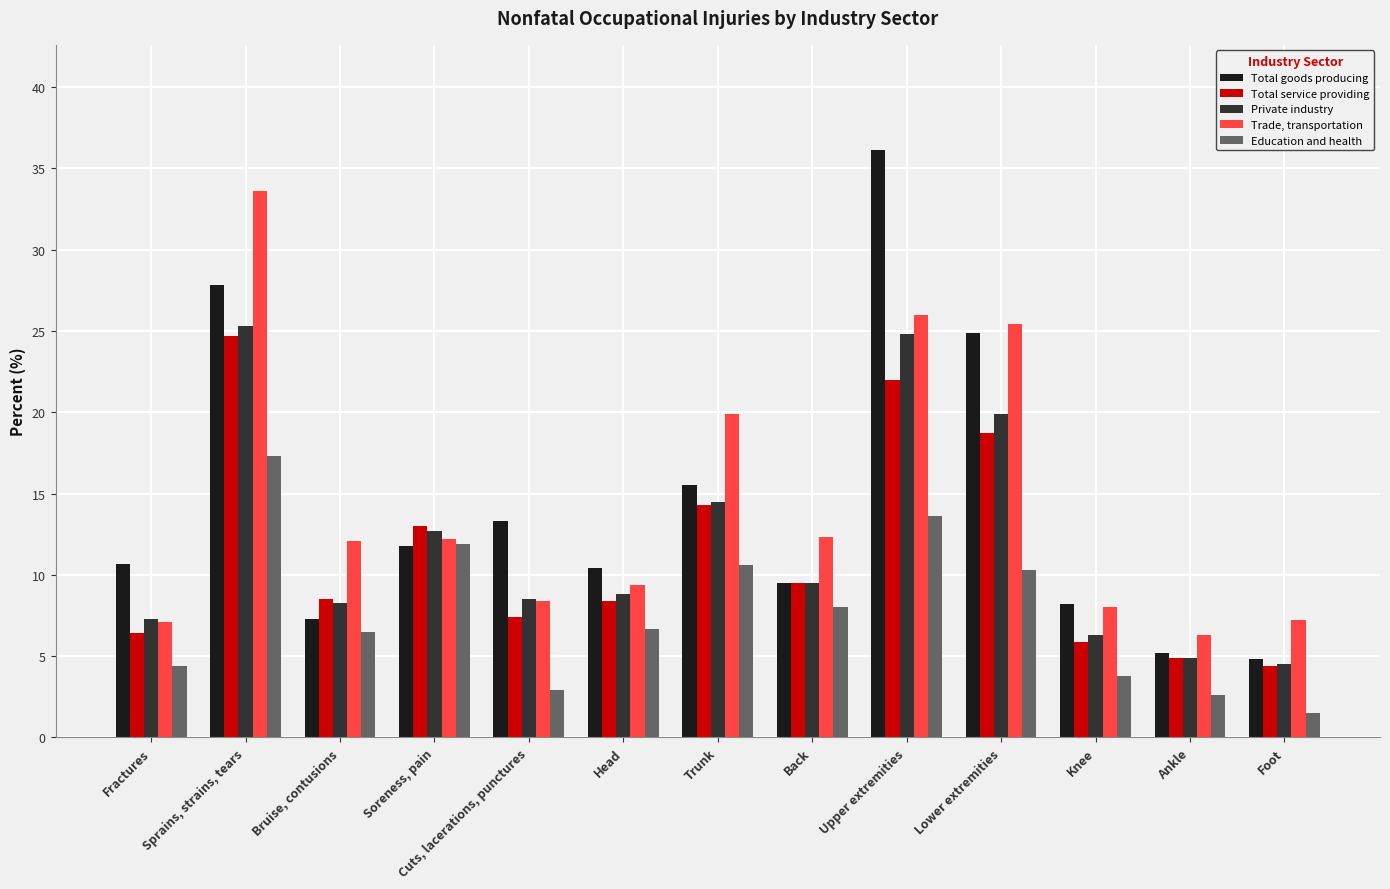

What is the minimum value shown in the chart?

1.5